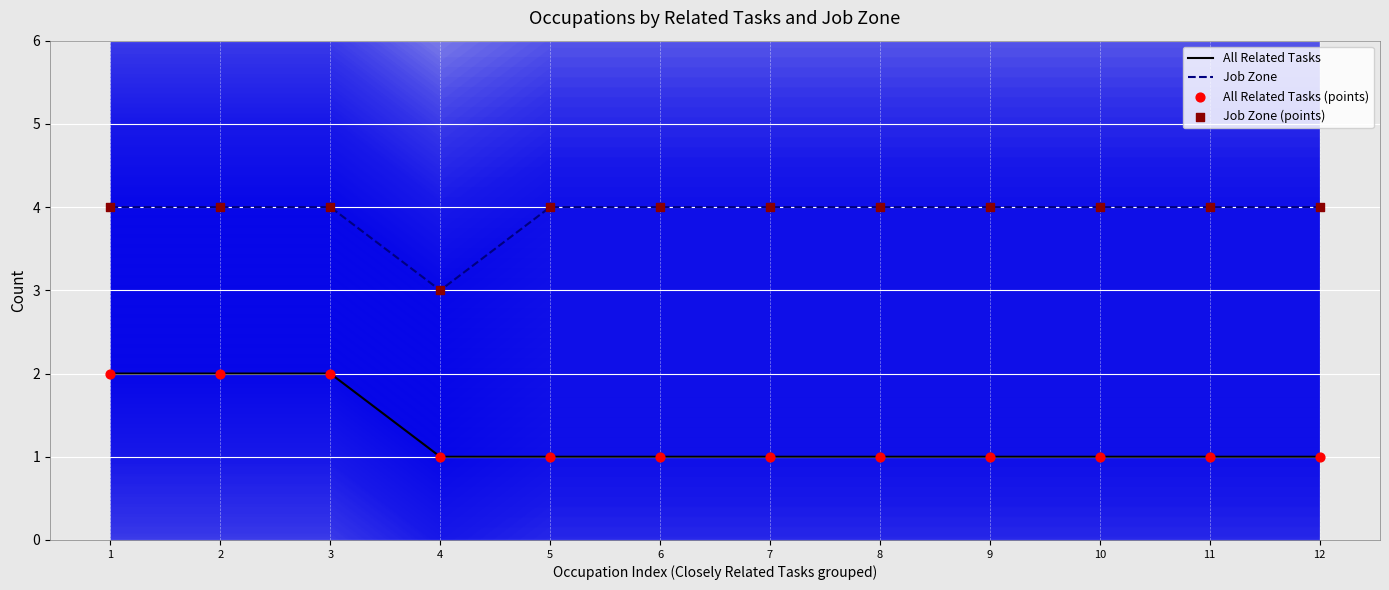

At how many categories does at least one series exceed 1?

12